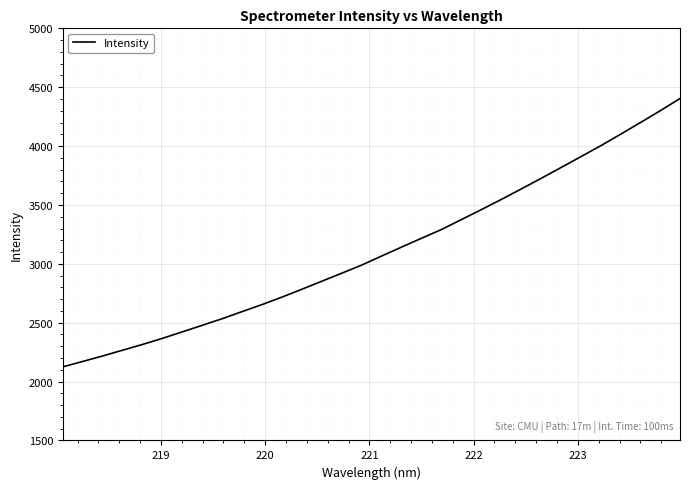

What is the minimum value shown in the chart?

2125.5